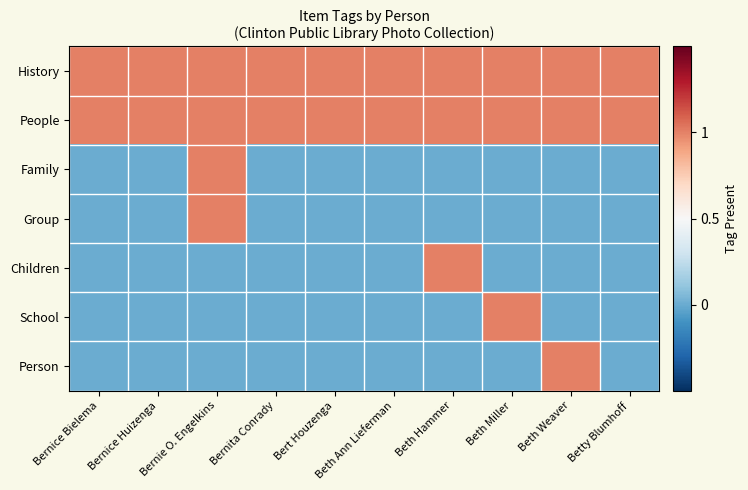

Reading left to right, what are all the values shown in this chart?

History: Bernice Bielema=1	Bernice Huizenga=1	Bernie O. Engelkins=1	Bernita Conrady=1	Bert Houzenga=1	Beth Ann Lieferman=1	Beth Hammer=1	Beth Miller=1	Beth Weaver=1	Betty Blumhoff=1
People: Bernice Bielema=1	Bernice Huizenga=1	Bernie O. Engelkins=1	Bernita Conrady=1	Bert Houzenga=1	Beth Ann Lieferman=1	Beth Hammer=1	Beth Miller=1	Beth Weaver=1	Betty Blumhoff=1
Family: Bernice Bielema=0	Bernice Huizenga=0	Bernie O. Engelkins=1	Bernita Conrady=0	Bert Houzenga=0	Beth Ann Lieferman=0	Beth Hammer=0	Beth Miller=0	Beth Weaver=0	Betty Blumhoff=0
Group: Bernice Bielema=0	Bernice Huizenga=0	Bernie O. Engelkins=1	Bernita Conrady=0	Bert Houzenga=0	Beth Ann Lieferman=0	Beth Hammer=0	Beth Miller=0	Beth Weaver=0	Betty Blumhoff=0
Children: Bernice Bielema=0	Bernice Huizenga=0	Bernie O. Engelkins=0	Bernita Conrady=0	Bert Houzenga=0	Beth Ann Lieferman=0	Beth Hammer=1	Beth Miller=0	Beth Weaver=0	Betty Blumhoff=0
School: Bernice Bielema=0	Bernice Huizenga=0	Bernie O. Engelkins=0	Bernita Conrady=0	Bert Houzenga=0	Beth Ann Lieferman=0	Beth Hammer=0	Beth Miller=1	Beth Weaver=0	Betty Blumhoff=0
Person: Bernice Bielema=0	Bernice Huizenga=0	Bernie O. Engelkins=0	Bernita Conrady=0	Bert Houzenga=0	Beth Ann Lieferman=0	Beth Hammer=0	Beth Miller=0	Beth Weaver=1	Betty Blumhoff=0